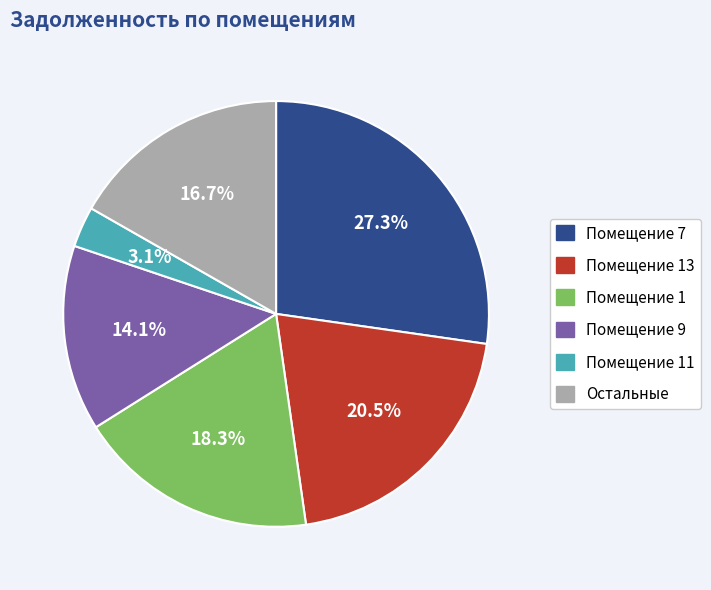

Does any single category account for the majority?

No